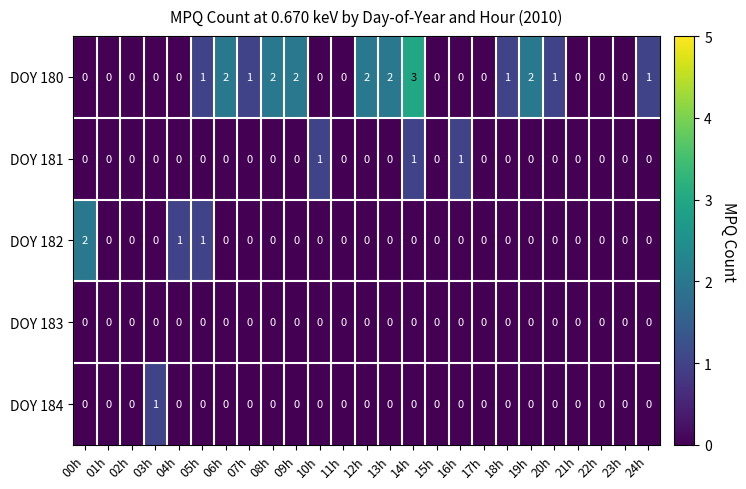

Which series has the largest total across all categories?

DOY 180